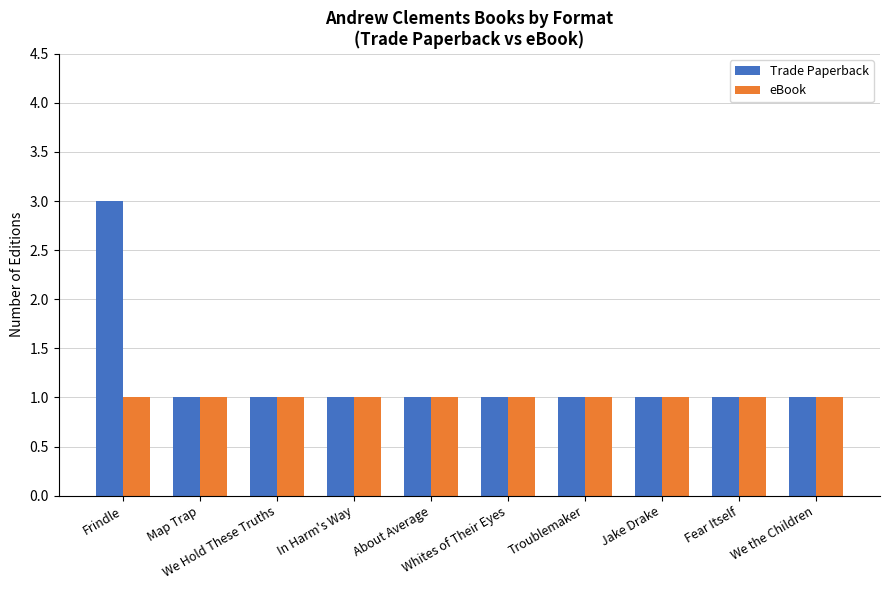

List the series in order of their overall mean, lowest first.

eBook, Trade Paperback